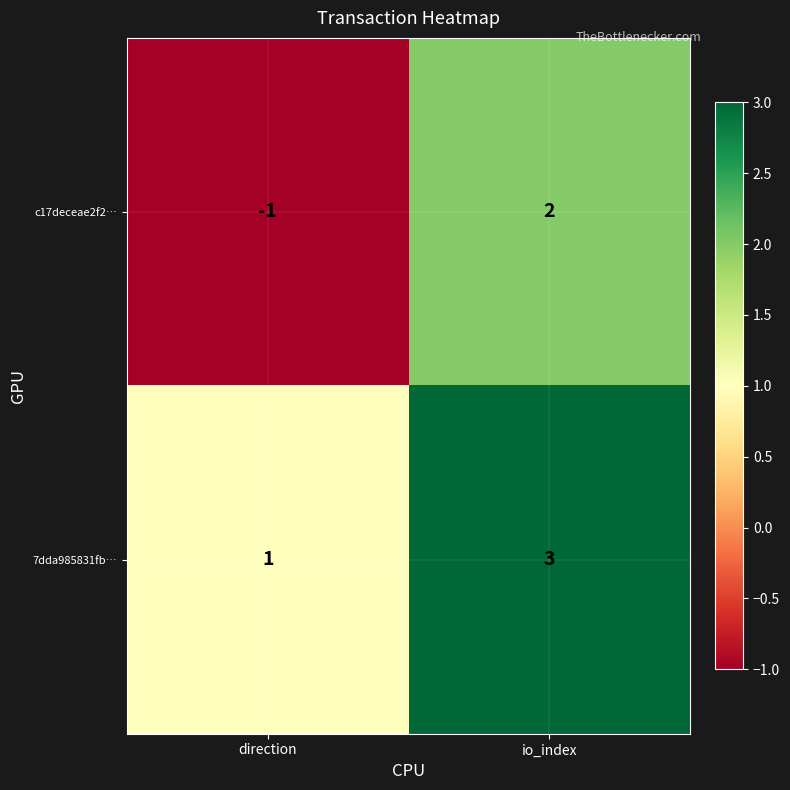

At how many categories does at least one series exceed 0?

2